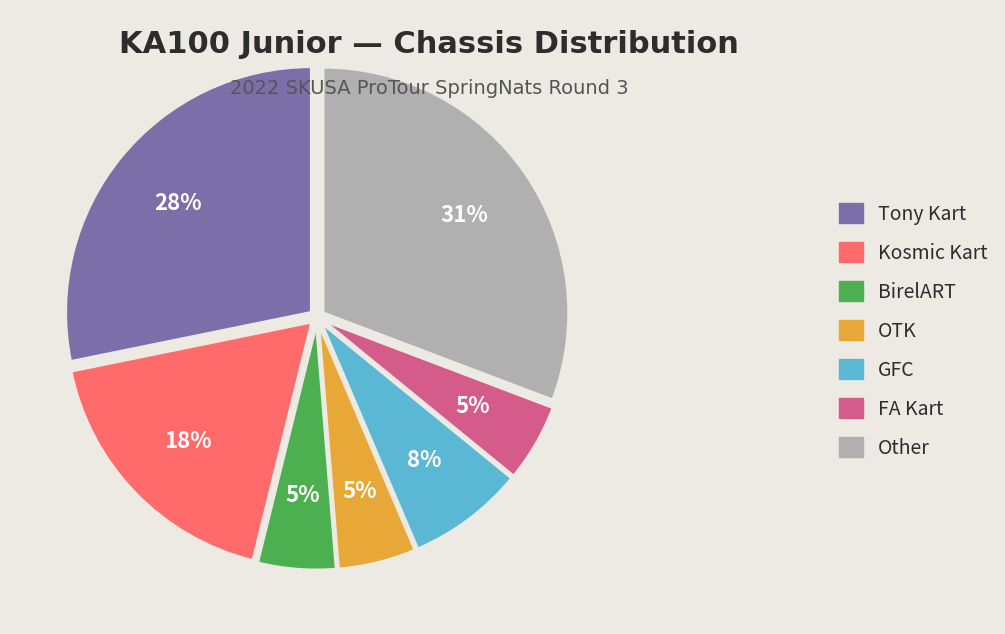

Do GFC and FA Kart together represent more than half of the pie?

No